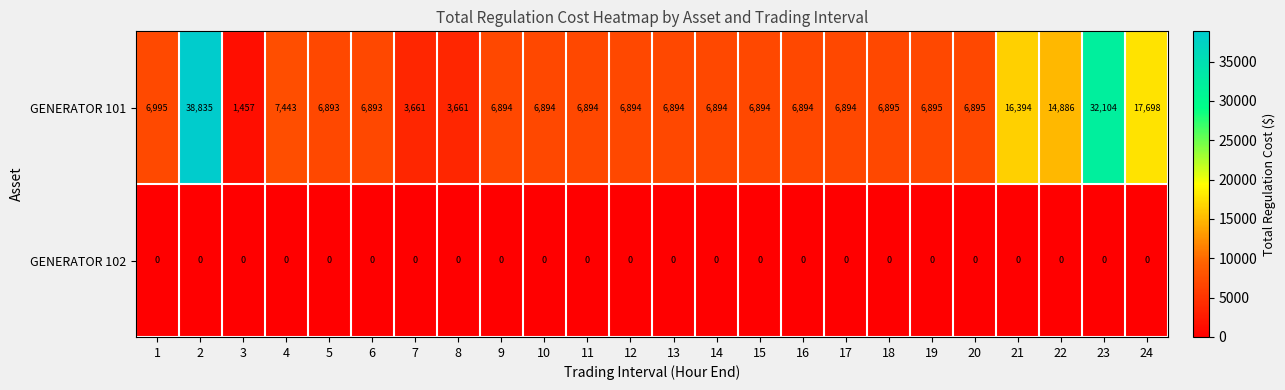

Which series has the largest total across all categories?

GENERATOR 101